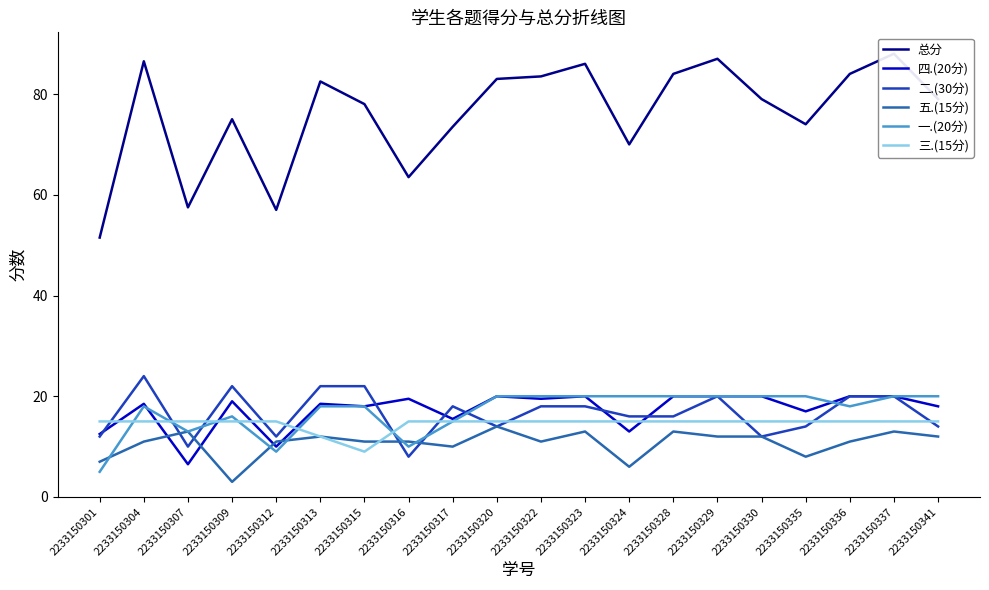

What is the value of the 一.(20分) point at the 3rd from the left?

13.0